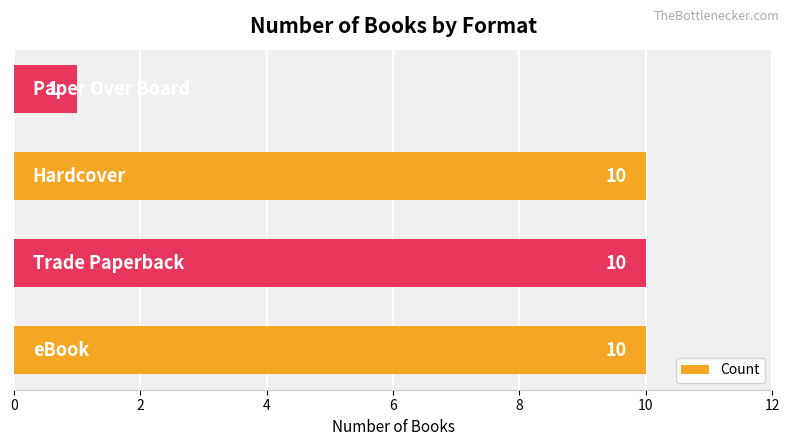

Count the number of categories in the chart.

4